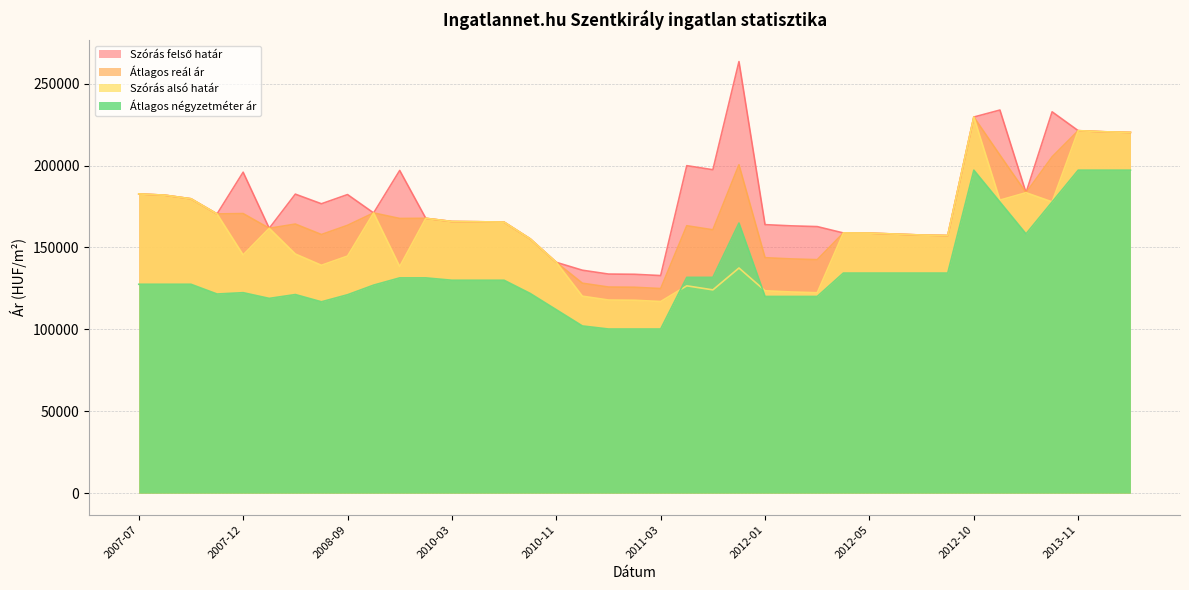

Reading left to right, what are all the values shown in this chart?

Szórás alsó határ: 182717	181951	179749	170491	145463	161722	146037	139146	144765	171103	138406	167817	165874	165730	165492	155281	140941	120273	117928	117785	117006	126603	124126	137480	123572	122837	122376	158873	158788	158197	157610	157318	229660	178921	183457	177843	221331	220659	220269
Szórás felső határ: 182717	181951	179749	170491	195971	161722	182571	176696	182315	171103	197034	167817	165874	165730	165492	155281	140941	136125	133780	133637	132858	199963	197486	263518	163952	163217	162756	158873	158788	158197	157610	157318	229660	233917	183457	232839	221331	220659	220269
Átlagos reál ár: 182717	181951	179749	170491	170717	161722	164304	157921	163540	171103	167720	167817	165874	165730	165492	155281	140941	128199	125854	125711	124932	163283	160806	200499	143762	143027	142566	158873	158788	158197	157610	157318	229660	206419	183457	205341	221331	220659	220269
Átlagos négyzetméter ár: 127551	127551	127551	121598	122415	118925	121269	116844	121149	127022	131447	131447	130000	130000	130000	121944	112020	102096	100228	100228	100228	131770	131770	164930	120110	120110	120110	134387	134387	134387	134387	134387	197222	177777	158333	177777	197222	197222	197222